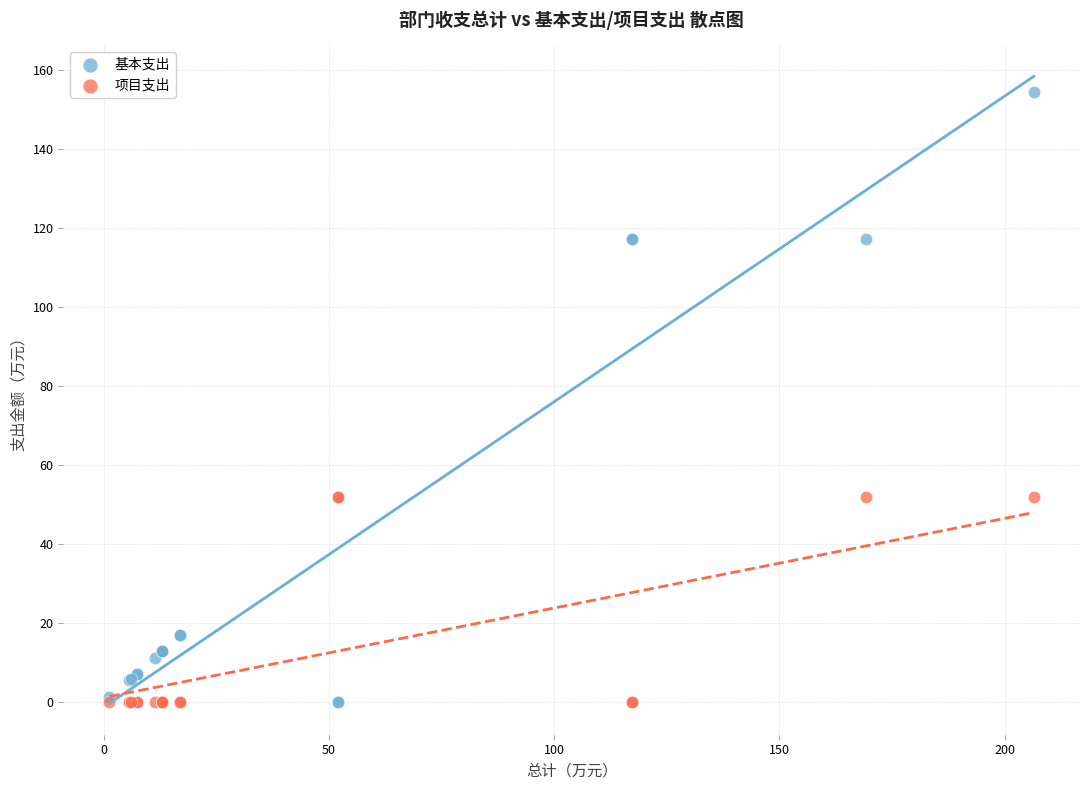

Which series contains the highest Y value?

基本支出